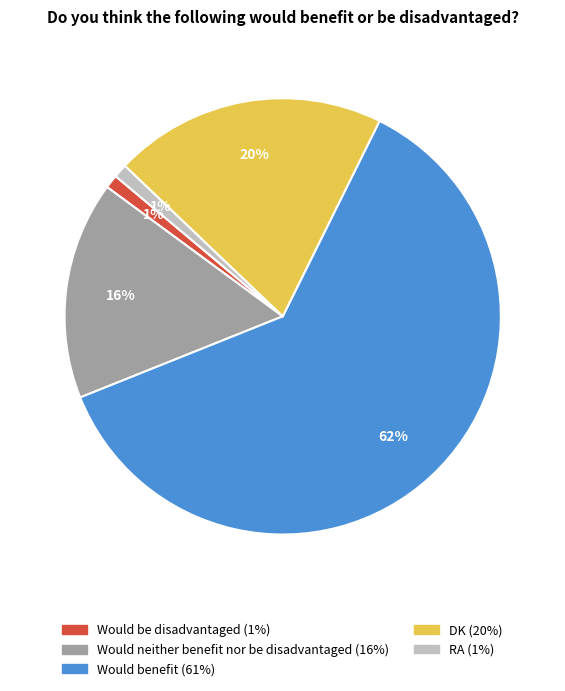

To the nearest percent, what is the average slice percentage?

20%